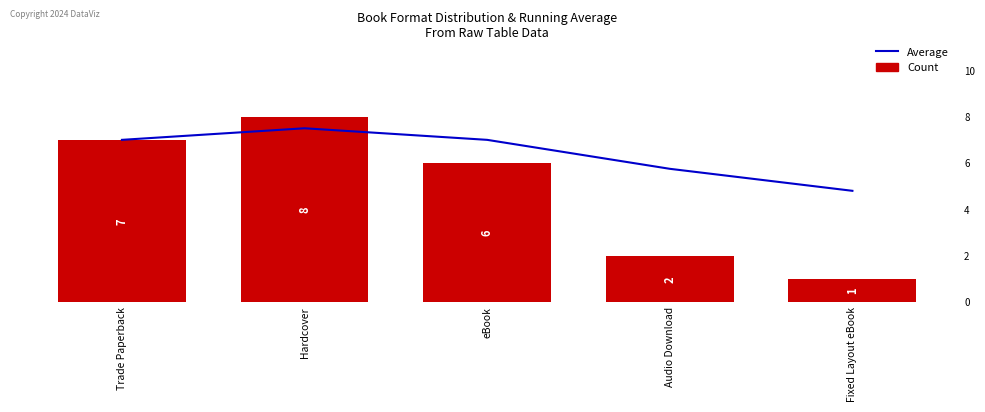

At how many categories does at least one series exceed 6?

3